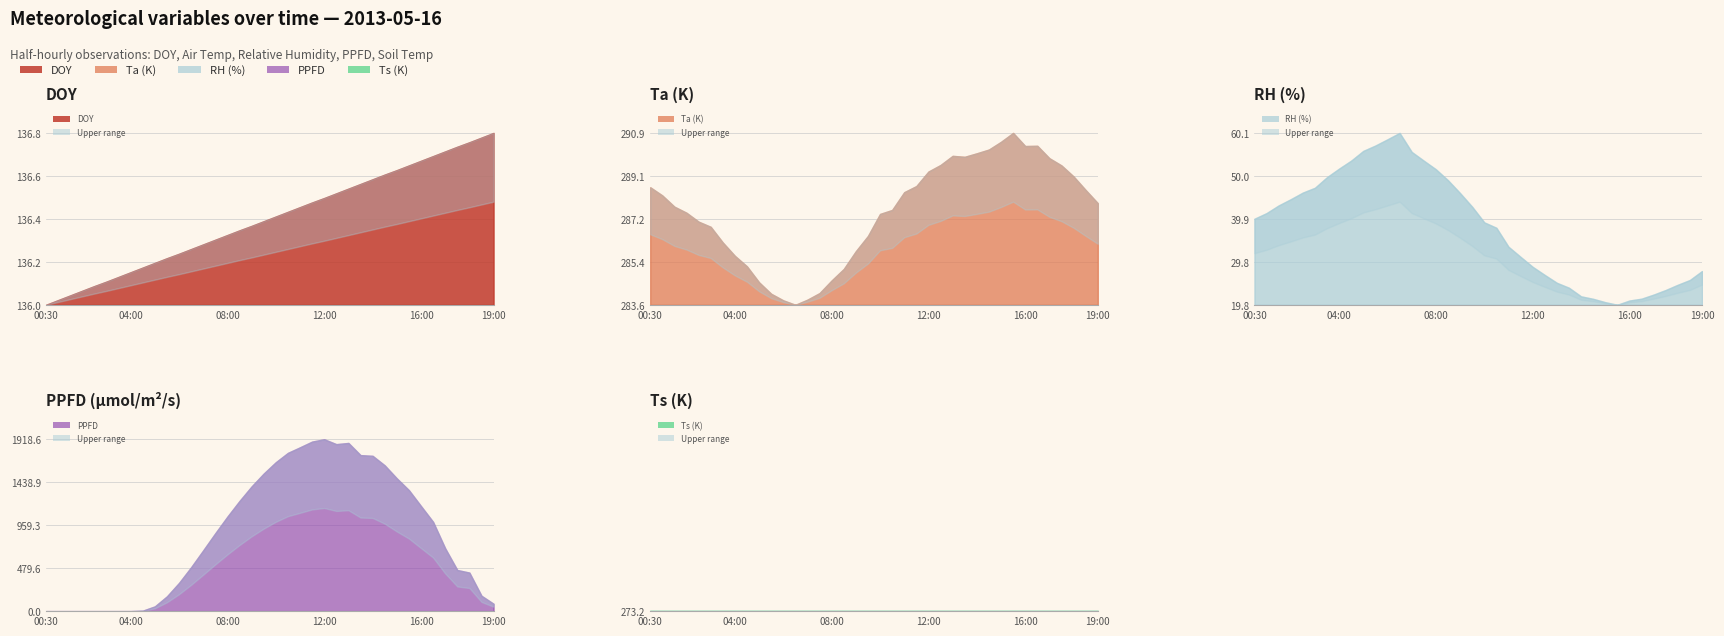

Which has a higher value, 07:30 or 15:30?

15:30